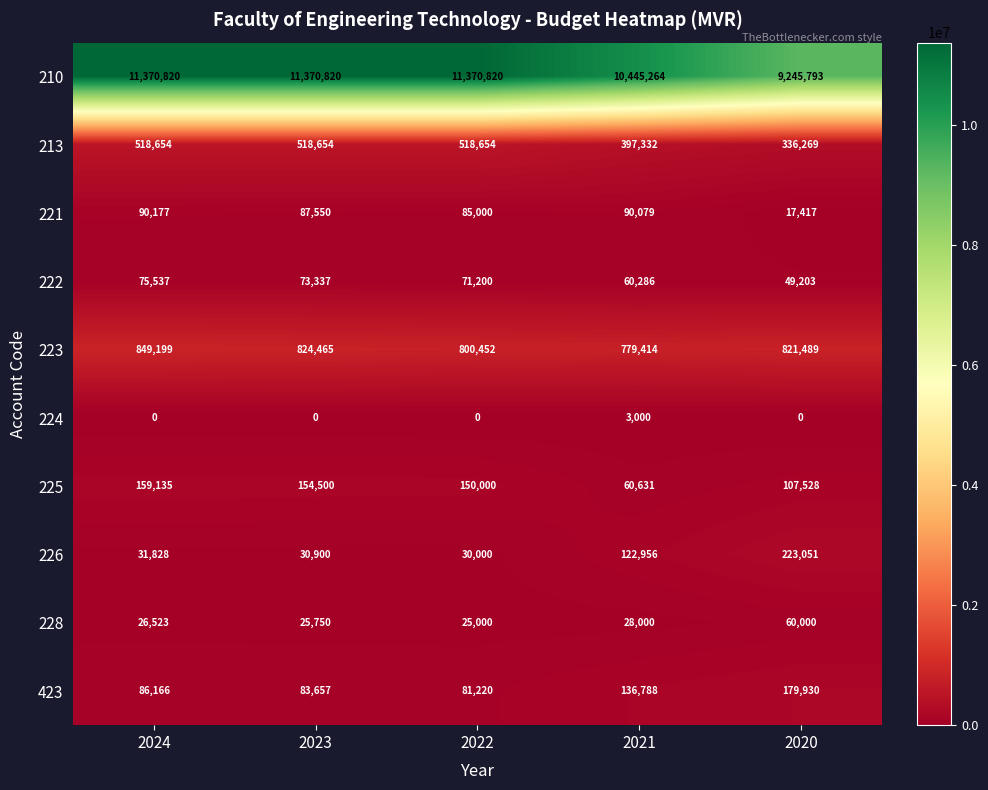

At which category is the sum across all series the highest?

2024